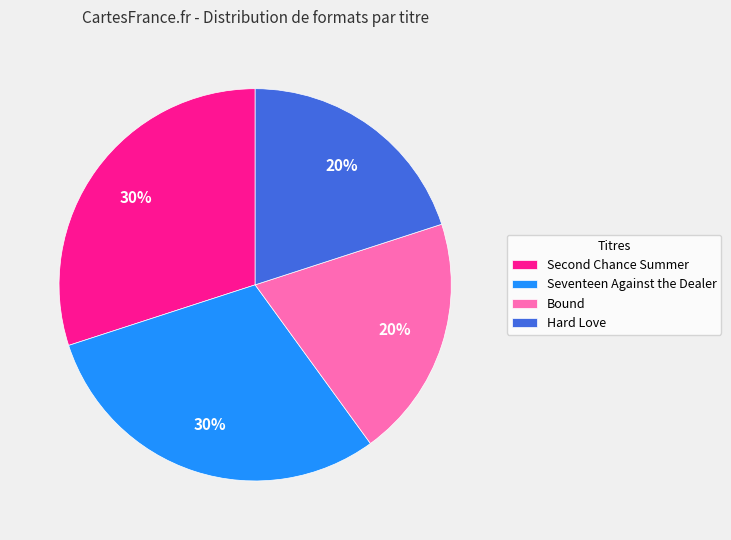

Is it true that Bound is 20% of the pie?

True